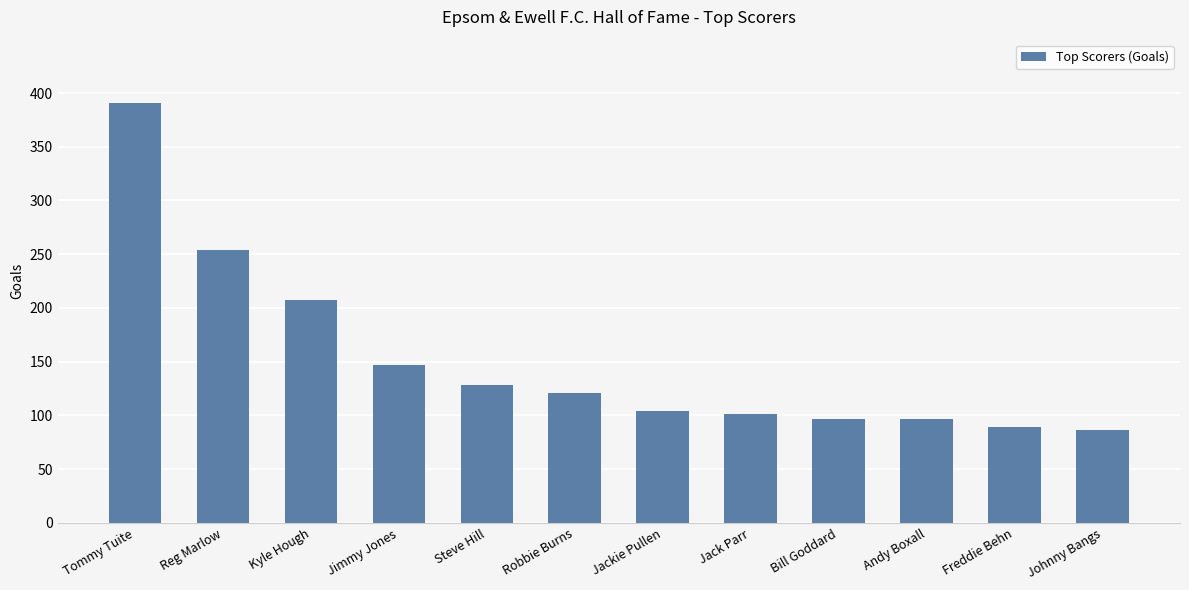

Reading left to right, what are all the values shown in this chart?

391	254	207	147	128	121	104	101	97	97	89	86